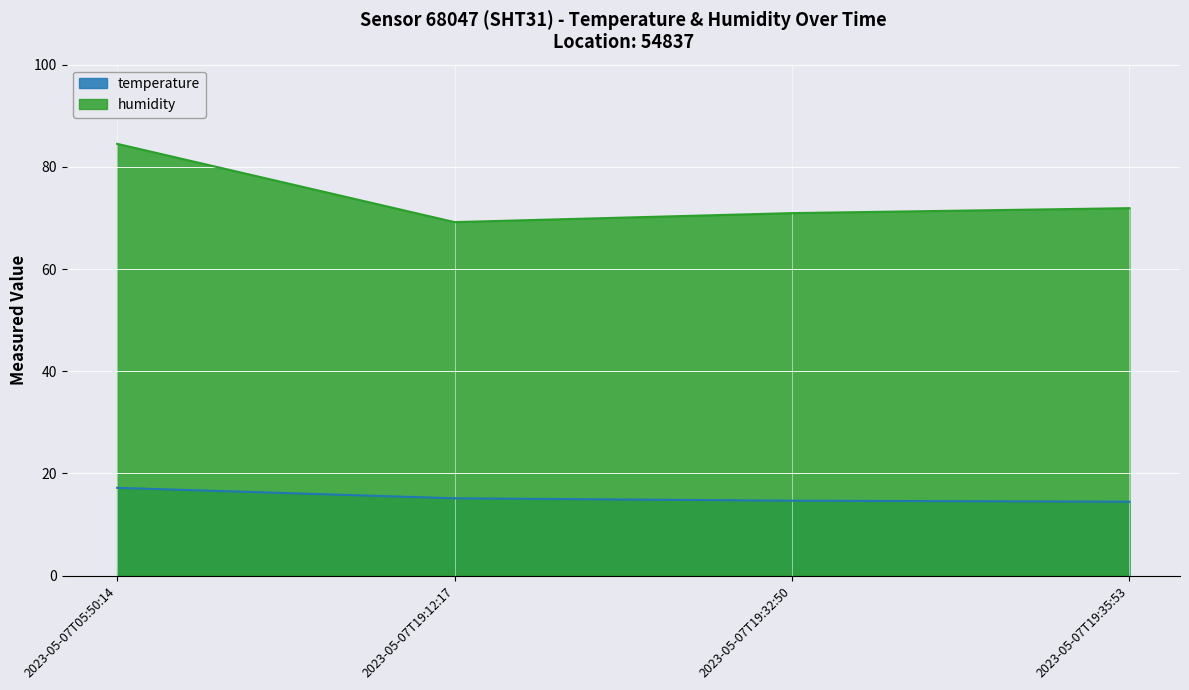

What is the sum of the humidity values at 2023-05-07T05:50:14 and 2023-05-07T19:12:17?

153.7